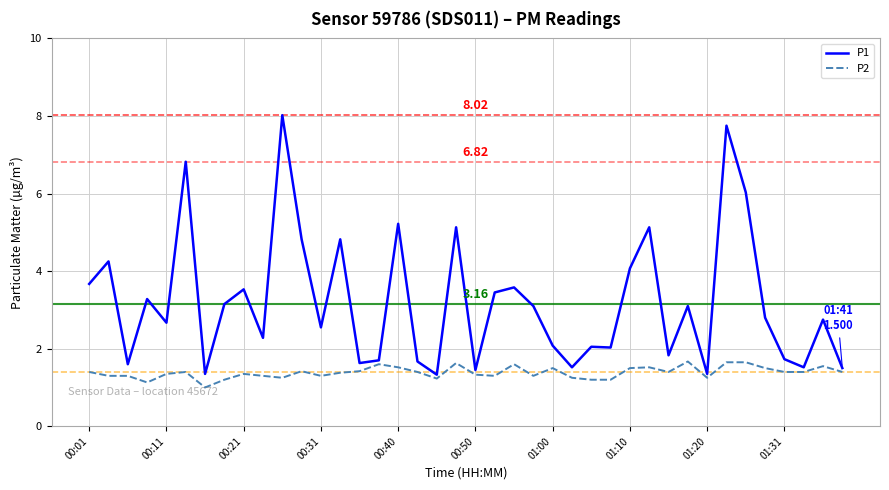

In P1, how many points are lower than both neighbors (excluding endpoints)?

13